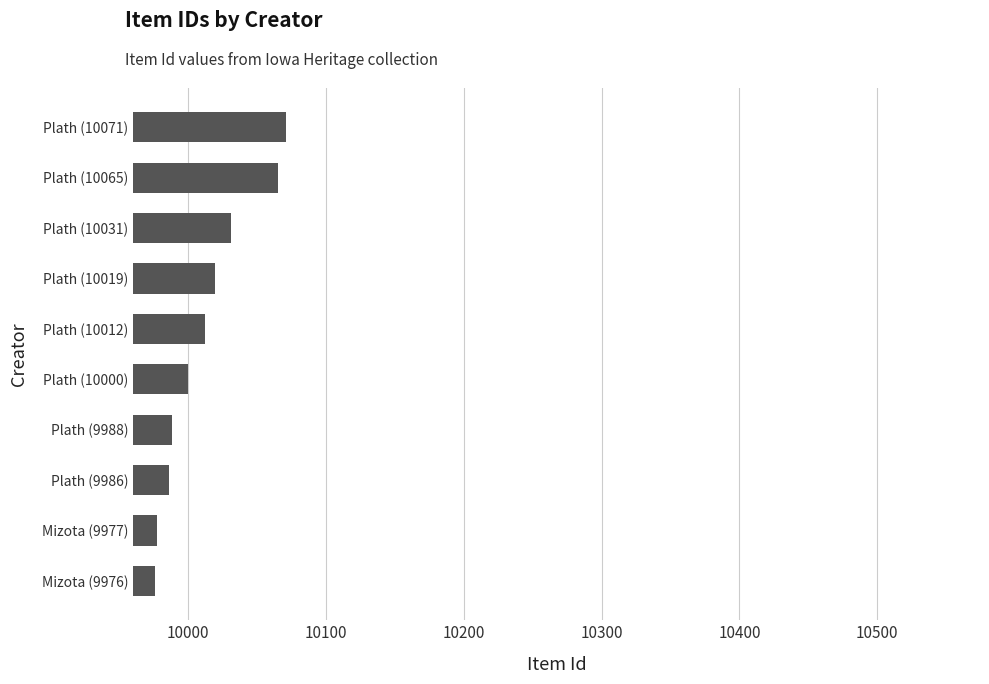

What is the change in value from Plath (9986) to Plath (10012)?

+26